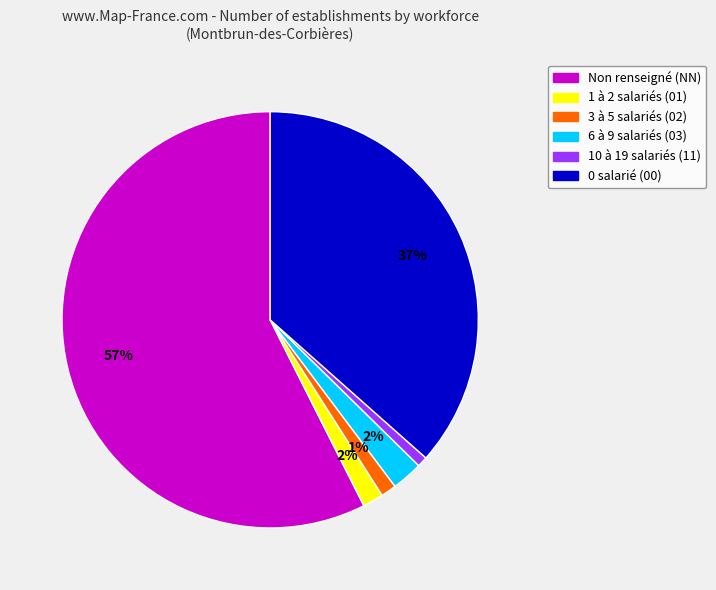

Is there any slice that represents more than half of the pie?

Yes